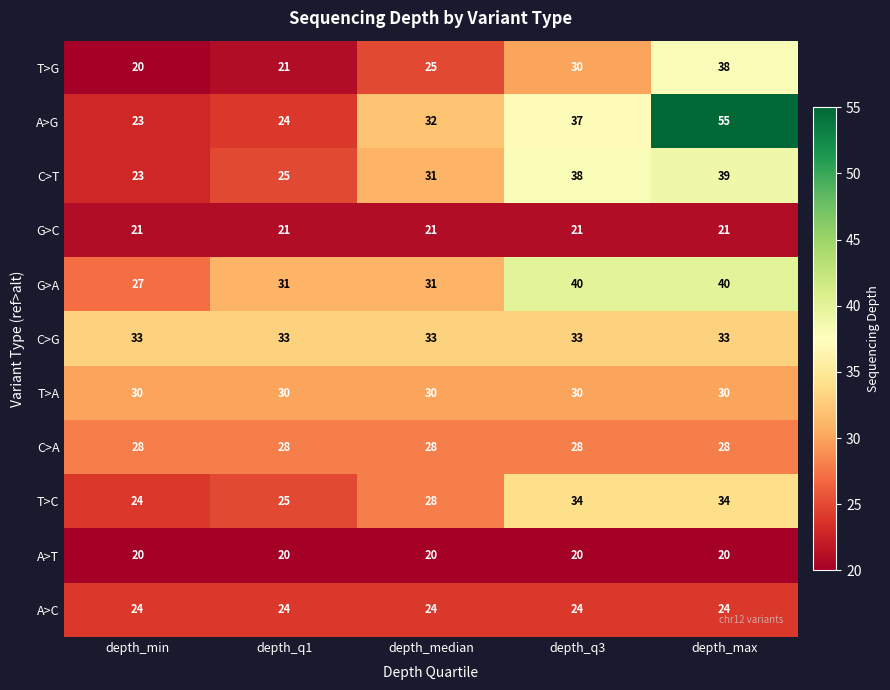

Rank the series at depth_max from lowest to highest value.

A>T, G>C, A>C, C>A, T>A, C>G, T>C, T>G, C>T, G>A, A>G